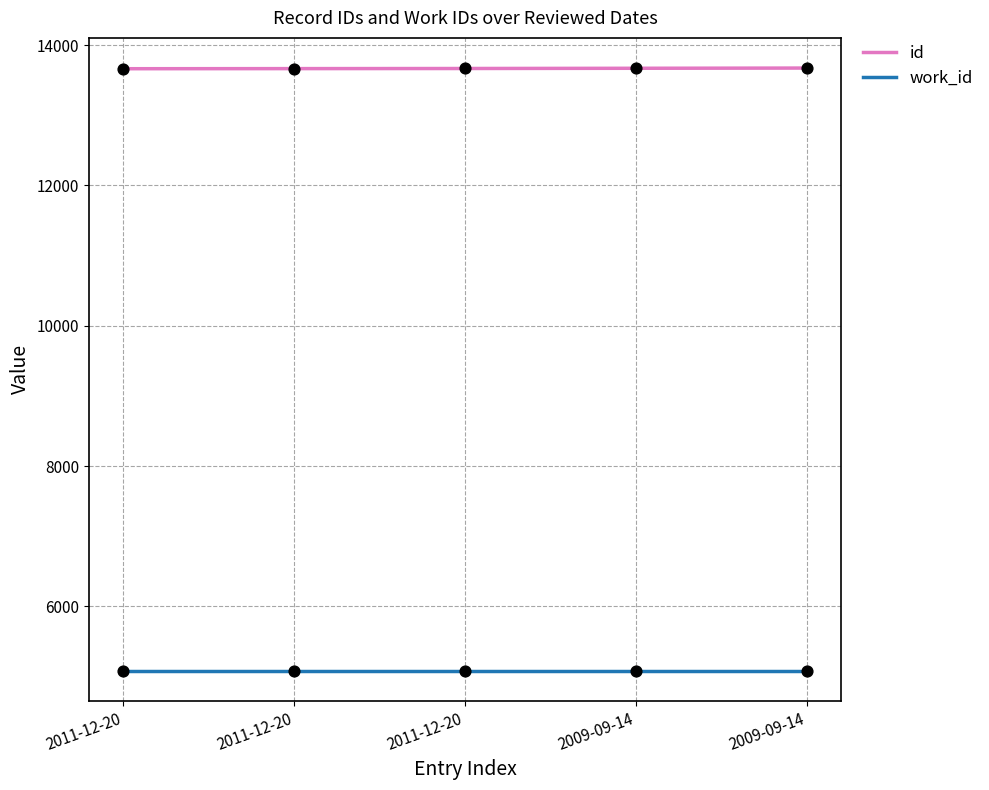

Approximately how many times larger is the value at 2009-09-14 compared to 2009-09-14?

1.0